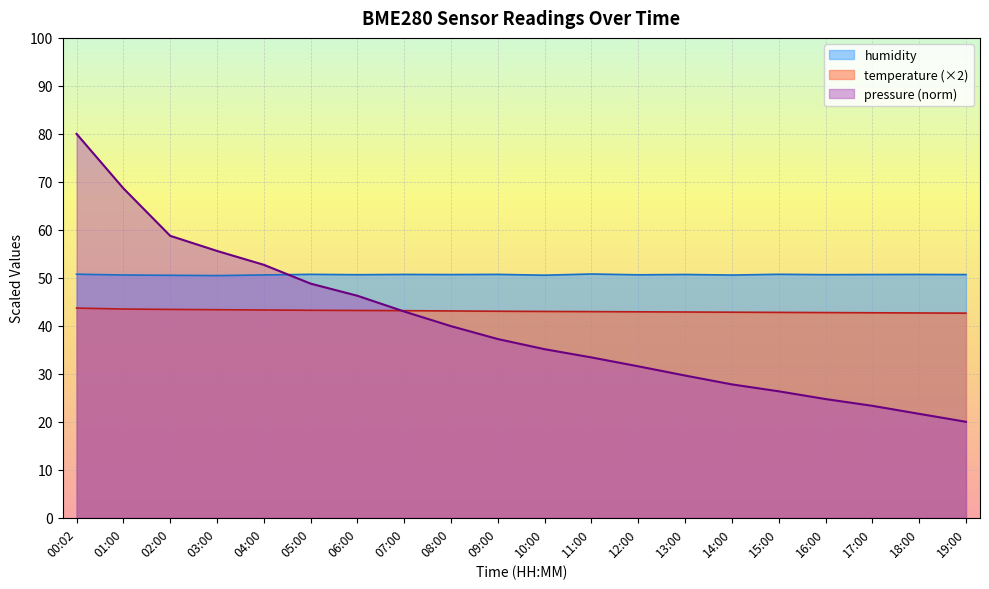

At which category is the sum across all series the highest?

00:02